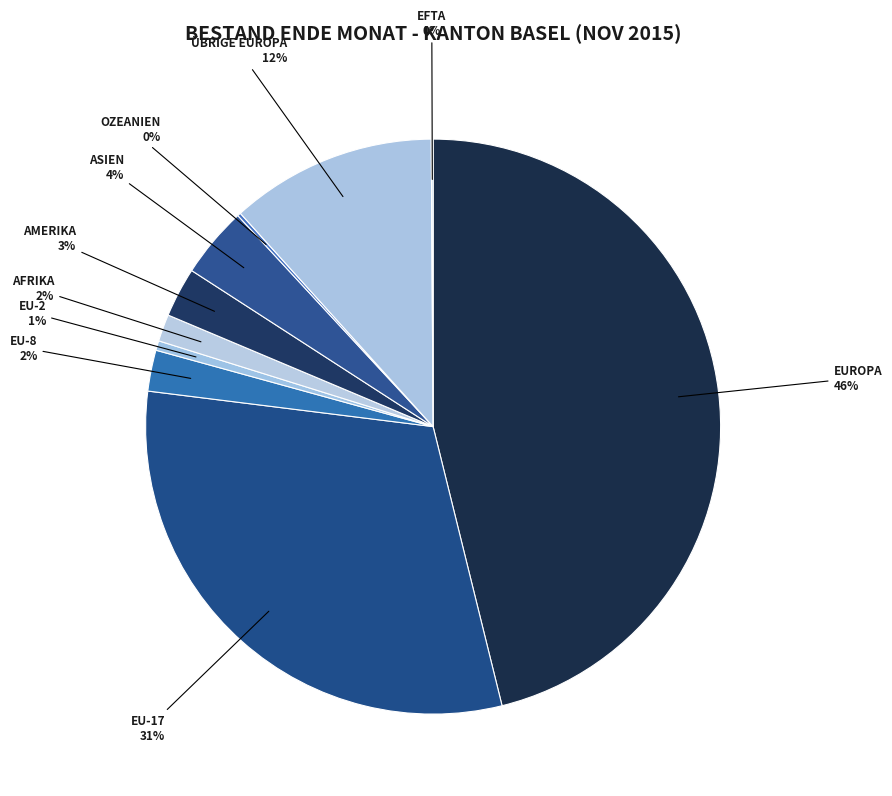

Does any single category account for the majority?

No